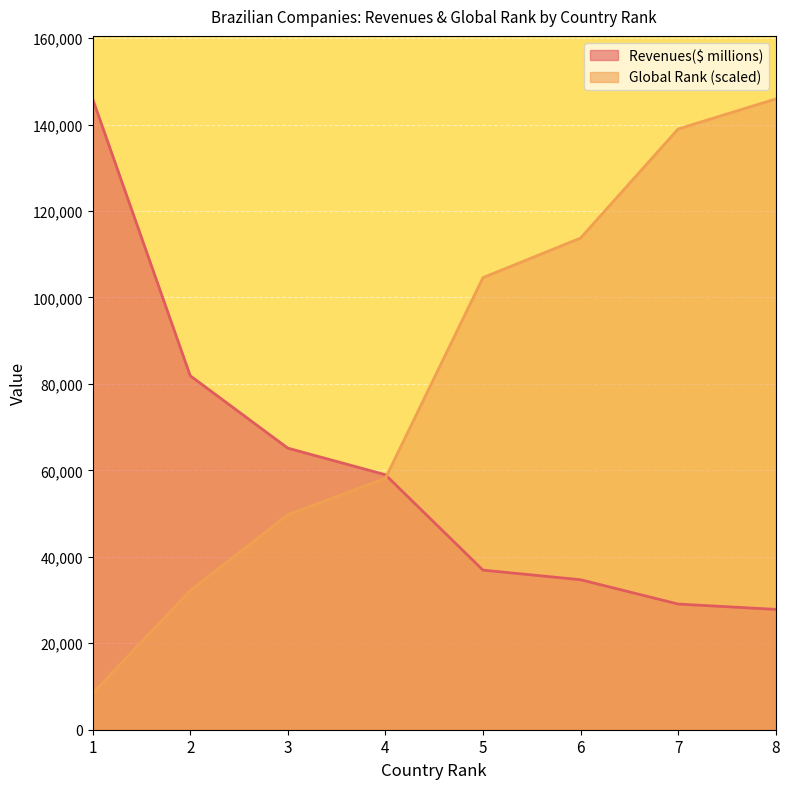

List the series in order of their overall mean, lowest first.

Revenues($ millions), Global Rank (scaled)